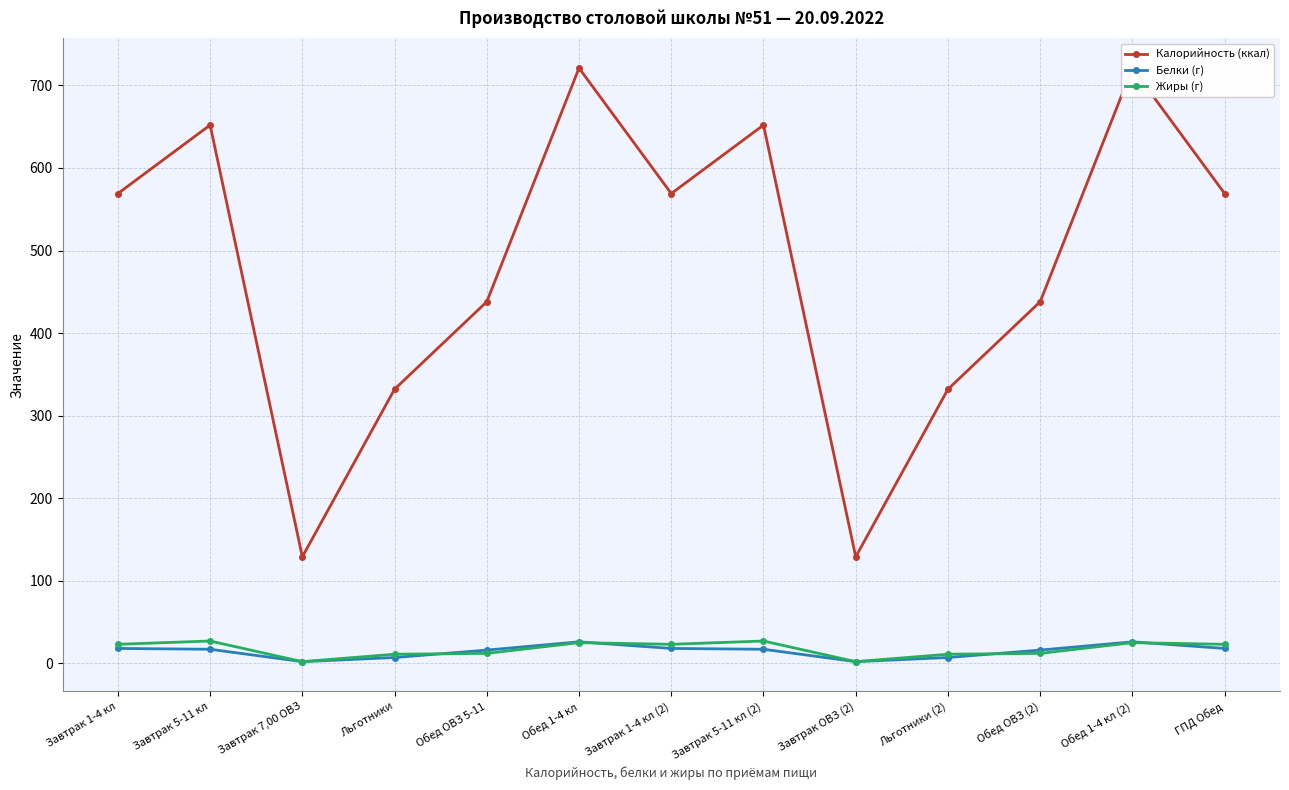

The value of Белки (г) at Завтрак 5-11 кл (2) is 27. True or false?

False